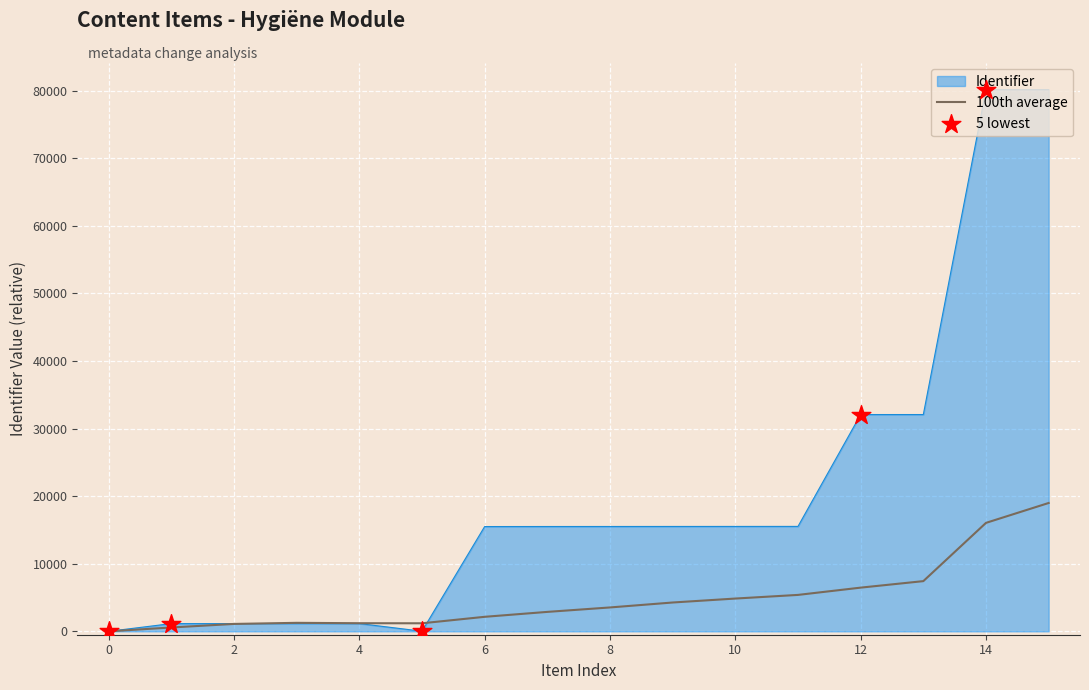

Which series has the widest spread of values?

Identifier